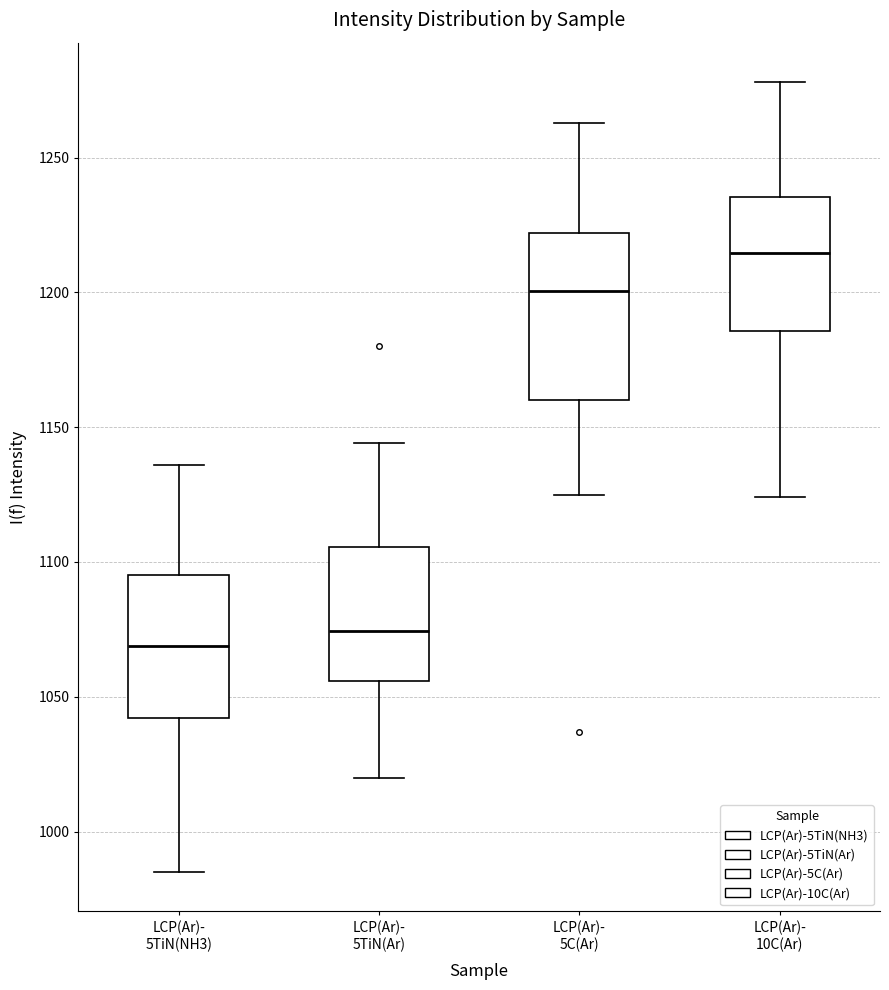

Reading left to right, transcribe this box plot: for each box, give where its median line is, the range the box spans, and where its two whiskers end, as read against the y-axis. The values are not printed on the chart, so give them approximately, as read against the axis.

LCP(Ar)- 5TiN(NH3): median 1070, box 1040 to 1095, whiskers 985 to 1135
LCP(Ar)- 5TiN(Ar): median 1075, box 1055 to 1105, whiskers 1020 to 1145
LCP(Ar)- 5C(Ar): median 1200, box 1160 to 1220, whiskers 1125 to 1265
LCP(Ar)- 10C(Ar): median 1215, box 1185 to 1235, whiskers 1125 to 1280